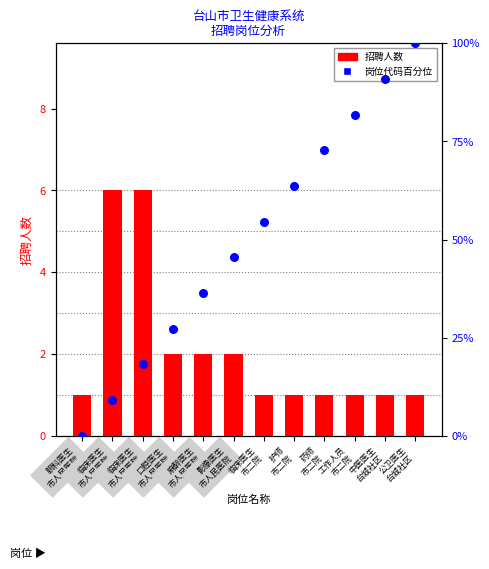

Is the value of 招聘人数 at 药师
市二院 greater than the value of 岗位代码百分位 at 麻醉医生
市人民医院?

Yes